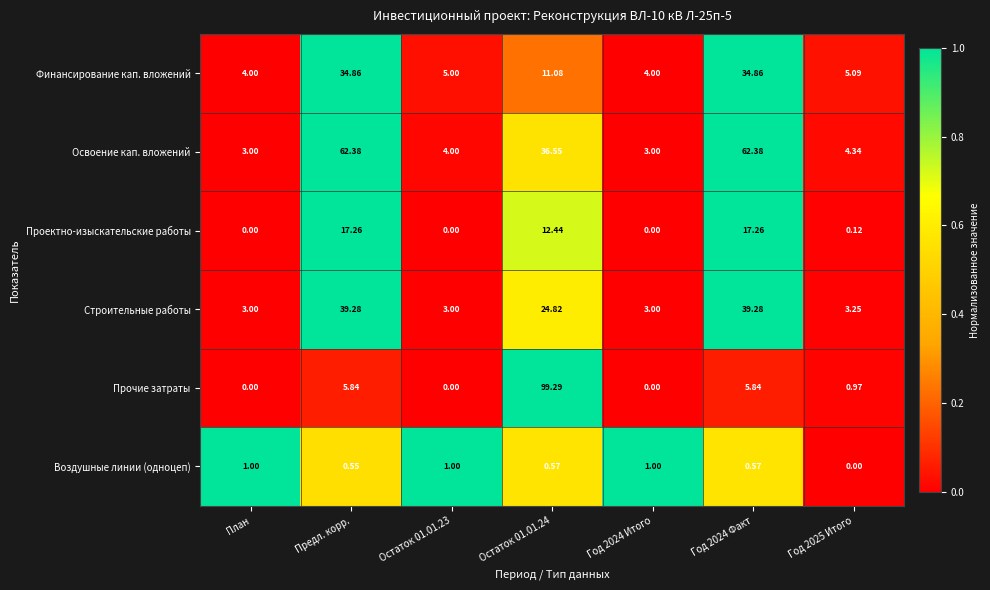

Which series has the largest total across all categories?

Освоение кап. вложений